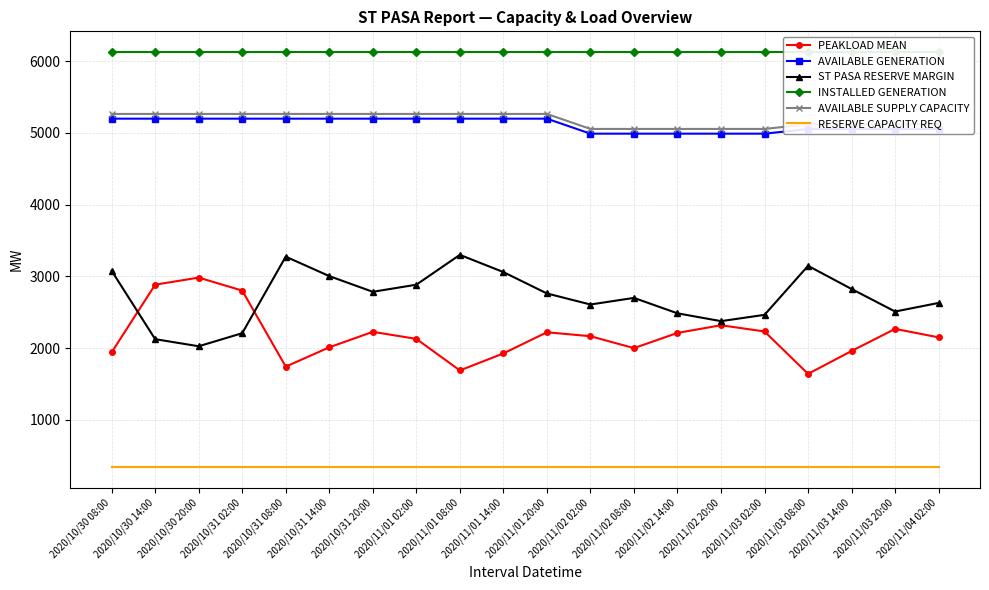

True or false: PEAKLOAD MEAN has more than 1 interior local peaks.

True